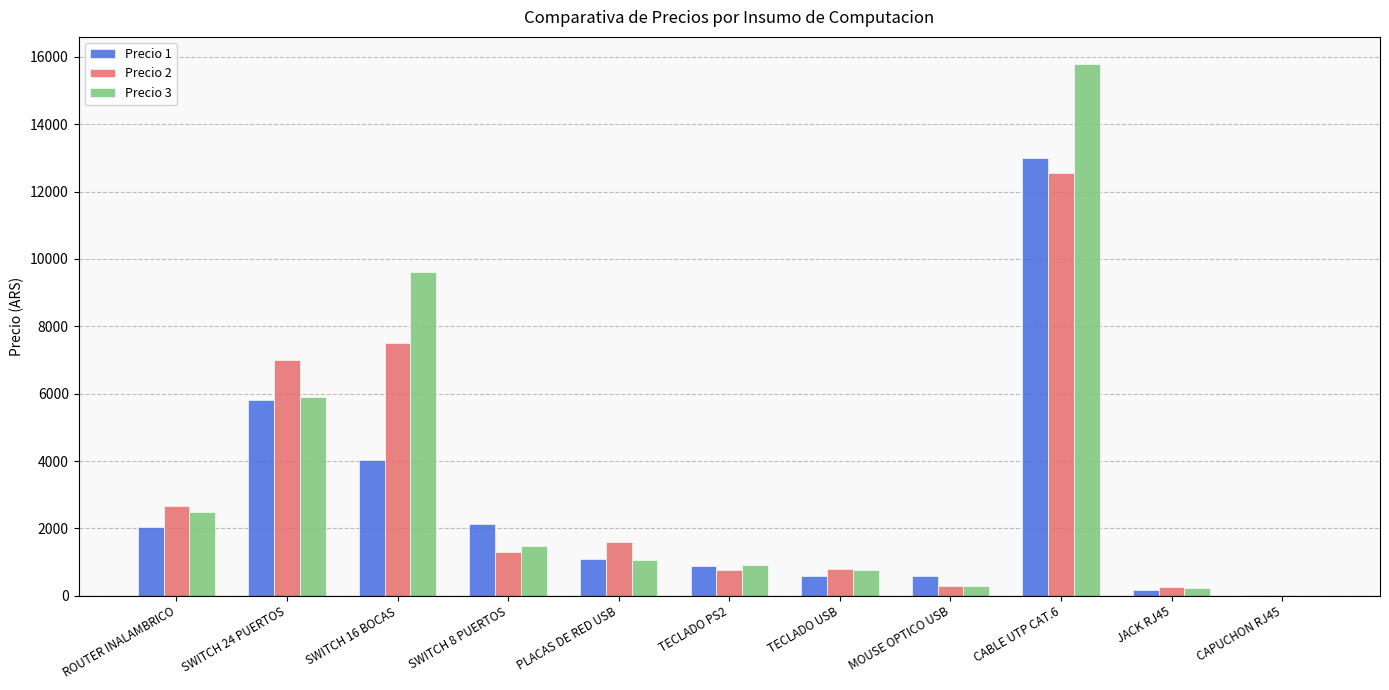

True or false: Precio 1 has a value of 3016.8 at SWITCH 8 PUERTOS.

False